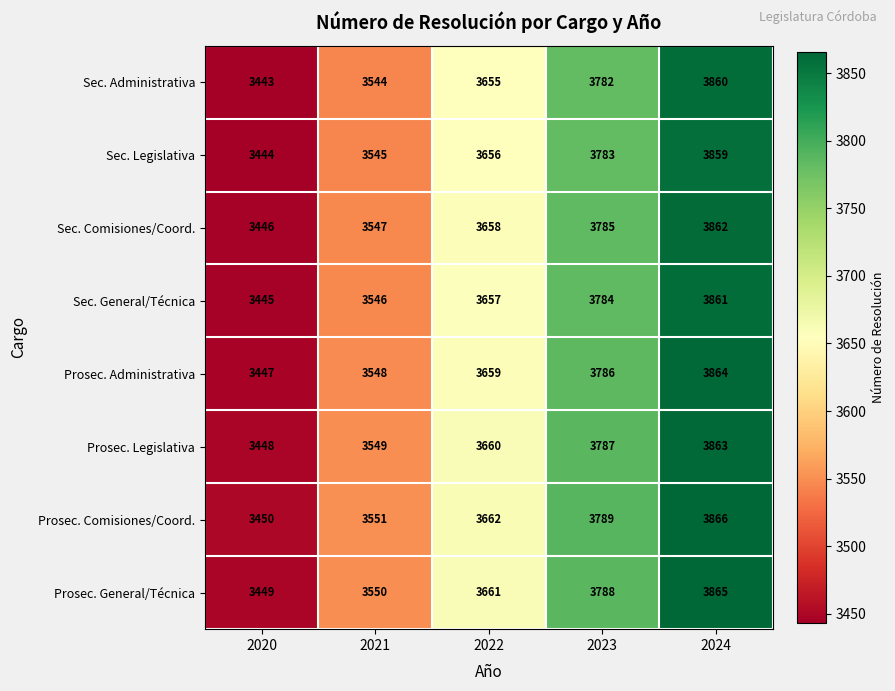

What is the average value of the Prosec. Administrativa series?

3661